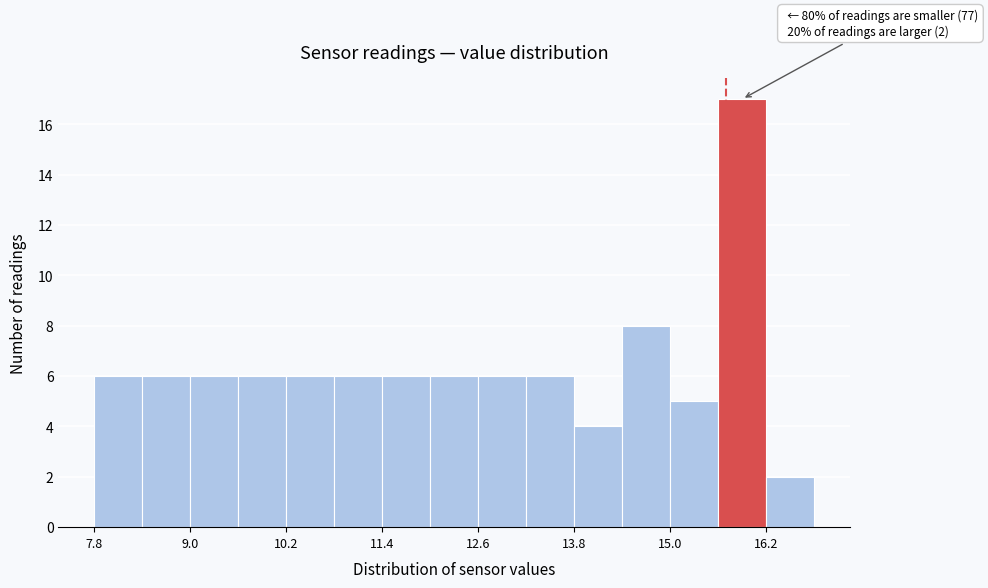

Read against the x-axis, roughly where is the centre of the tallest bar?

16.0